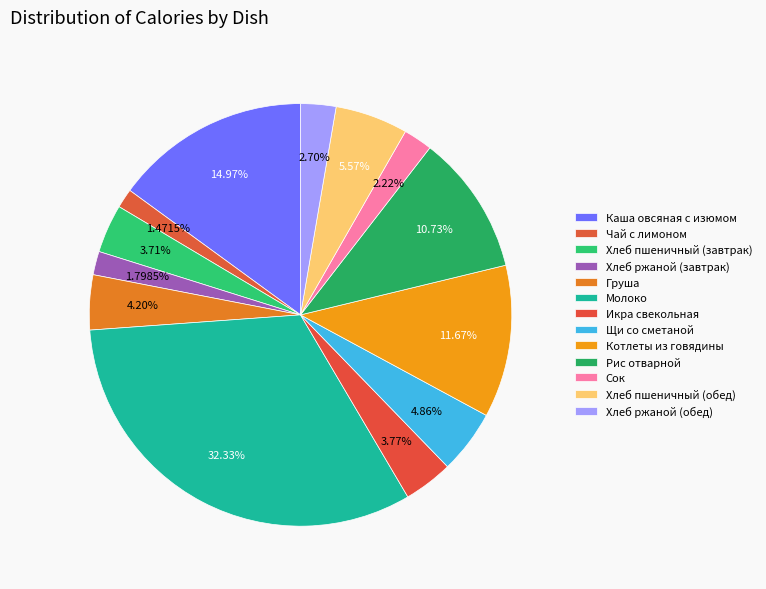

To the nearest percent, what is the combined percentage of Чай с лимоном and Котлеты из говядины?

13%